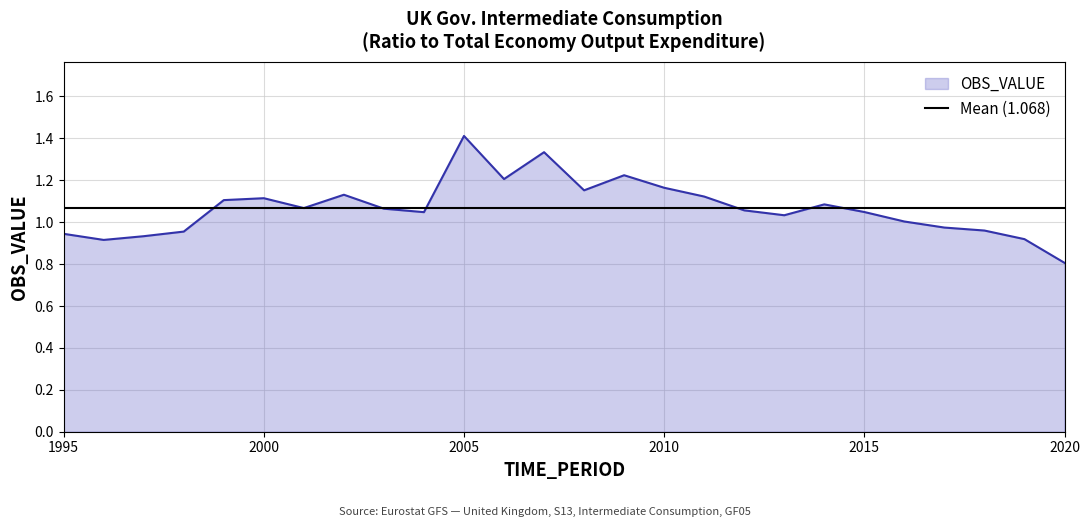

Where is the data nearest to the value 1?

2016